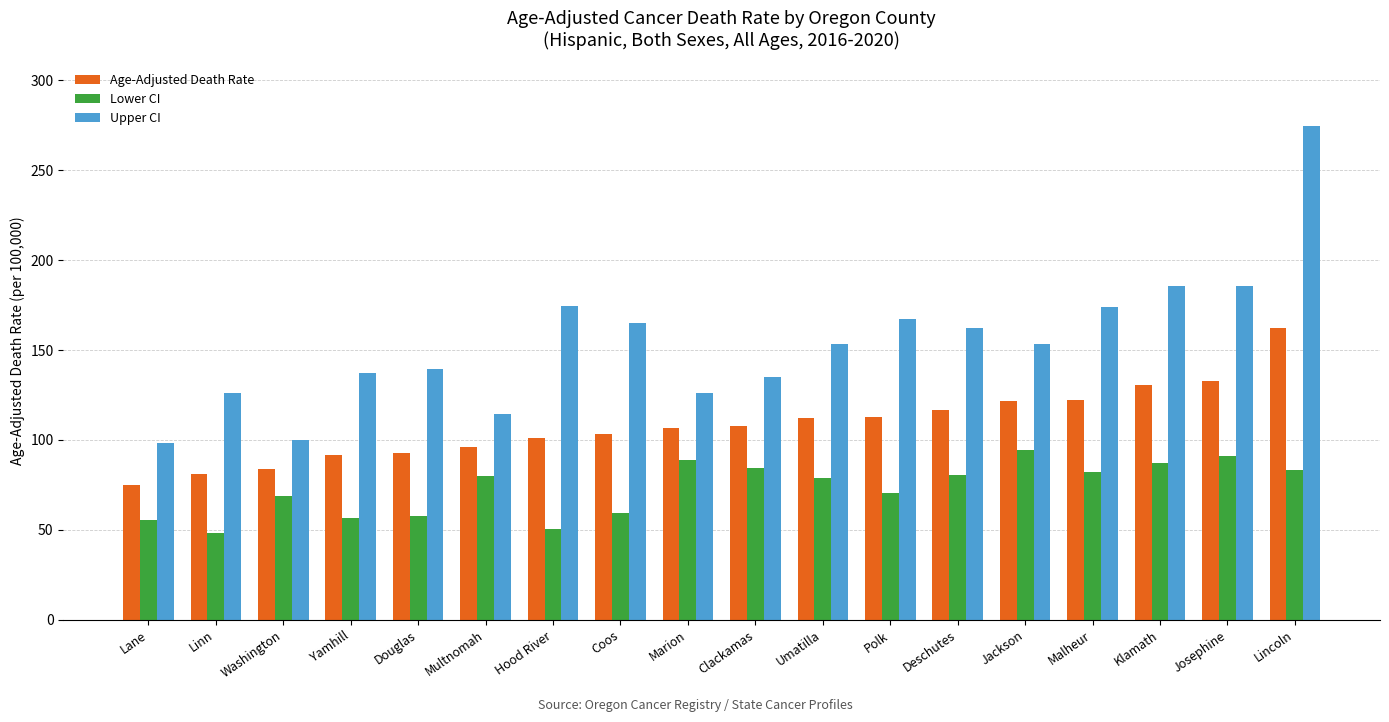

At which label does Age-Adjusted Death Rate reach its minimum?

Lane